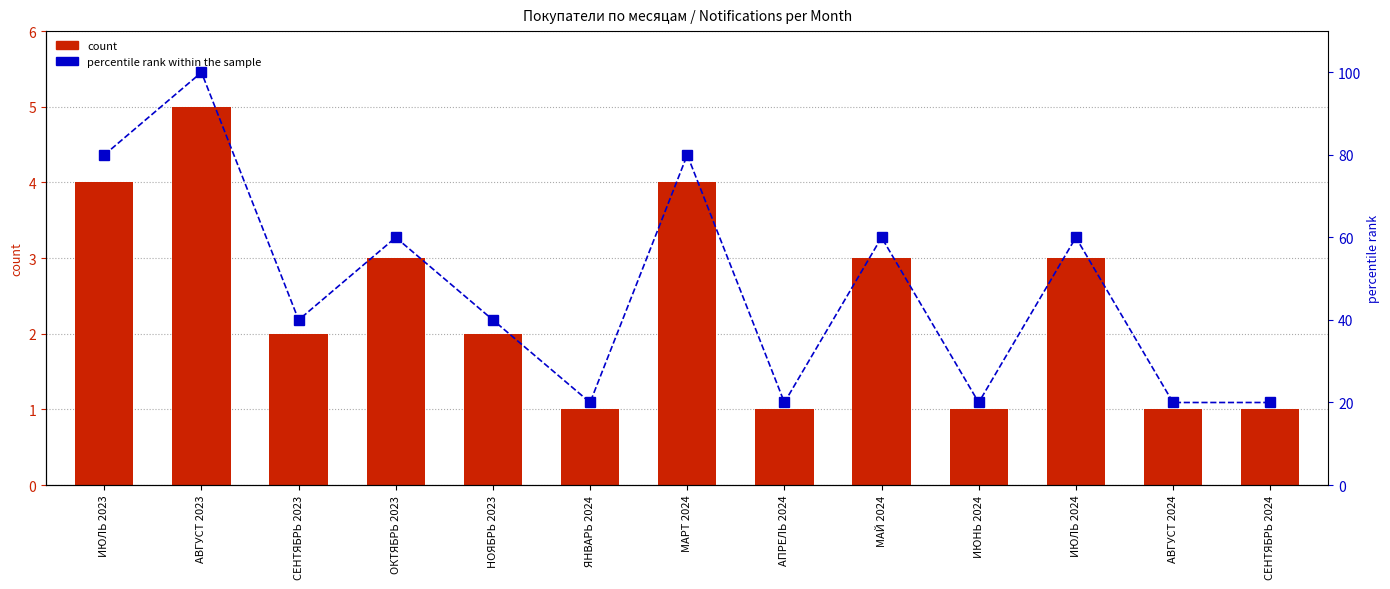

Is it true that count equals 3 at ИЮЛЬ 2024?

True